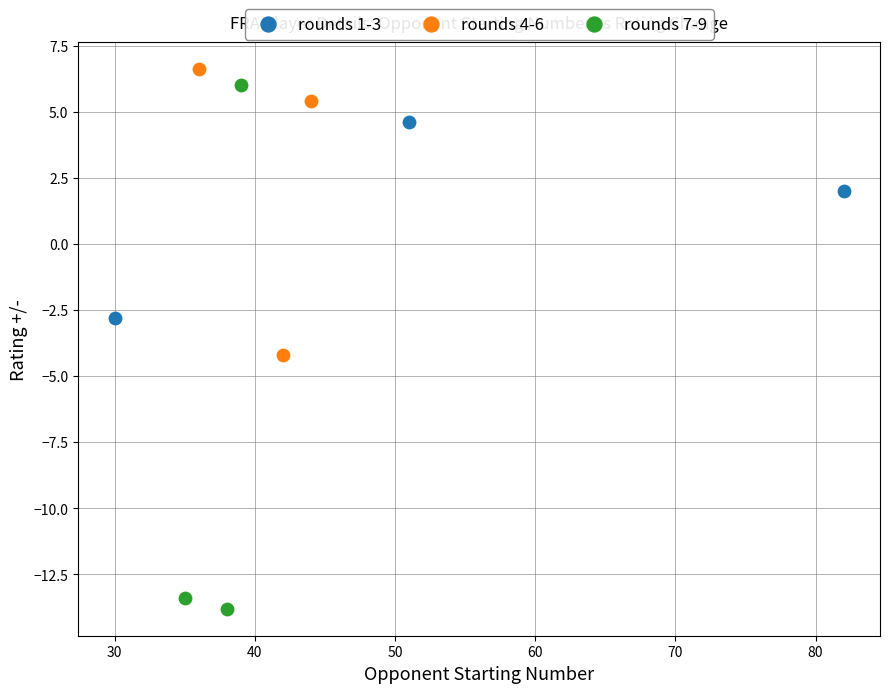

Which series has the widest spread of Y values?

rounds 7-9